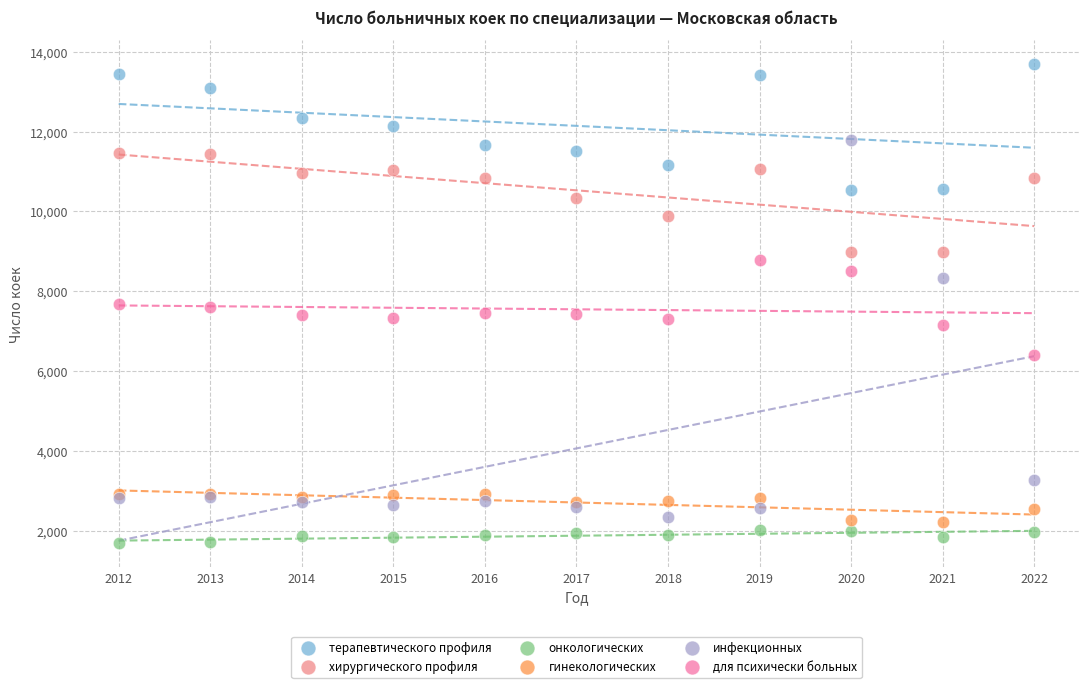

Which series contains the lowest Y value?

онкологических